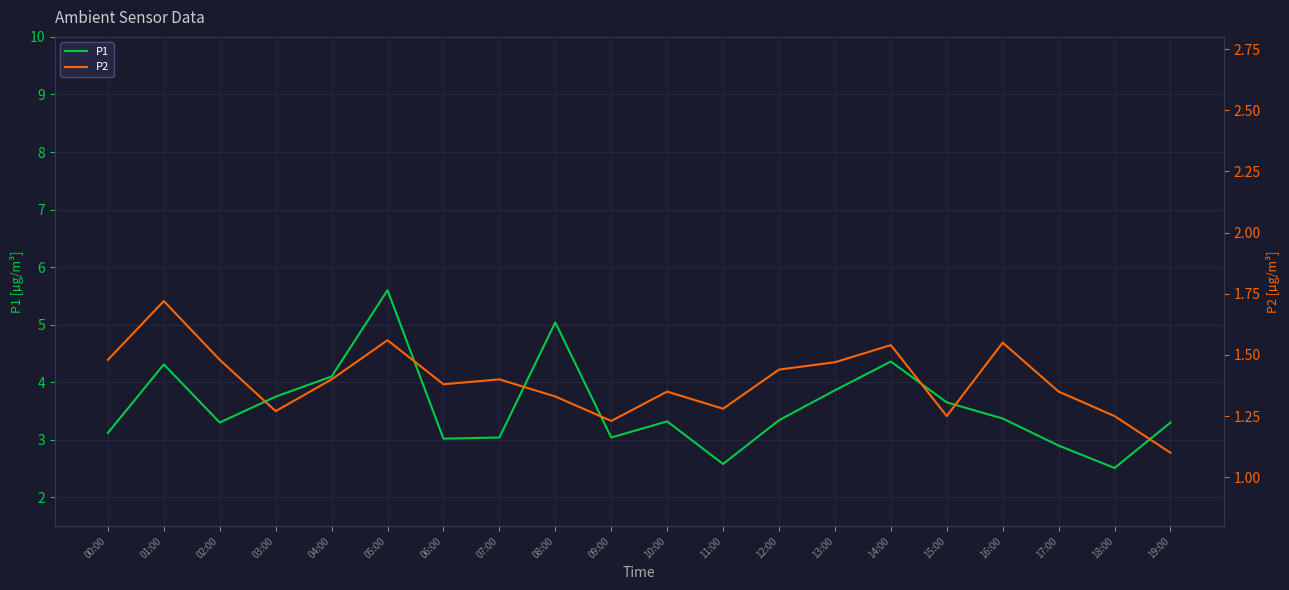

How many data points does each series have?

20